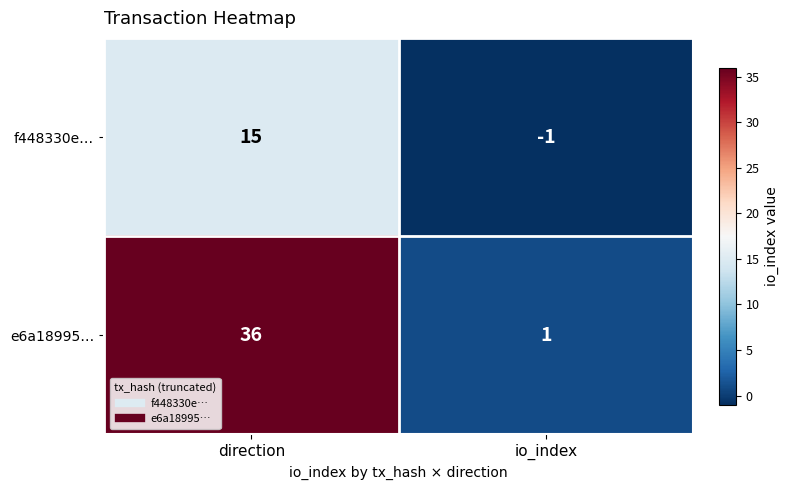

What is the greatest value displayed?

36